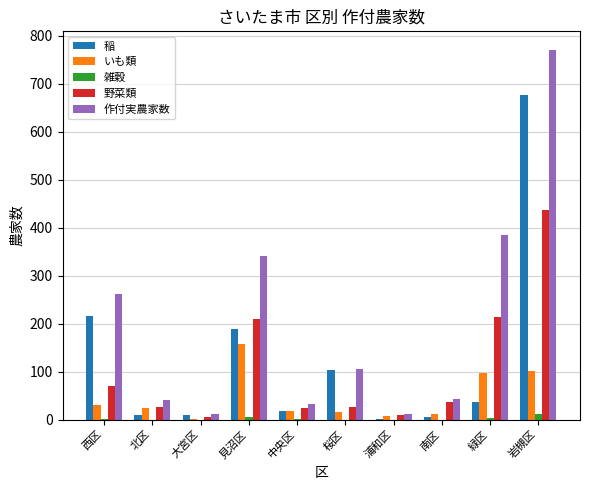

What is the maximum value shown in the chart?

771